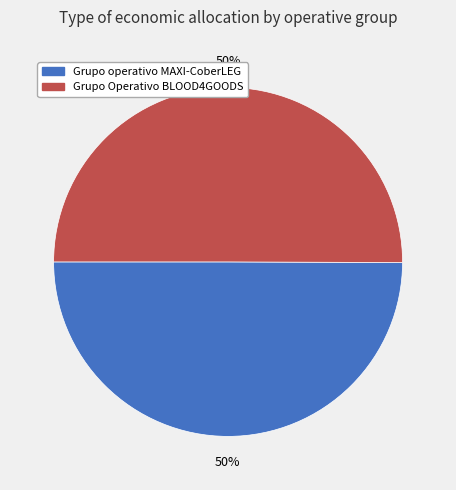

Do Grupo operativo MAXI-CoberLEG and Grupo Operativo BLOOD4GOODS together represent more than half of the pie?

Yes